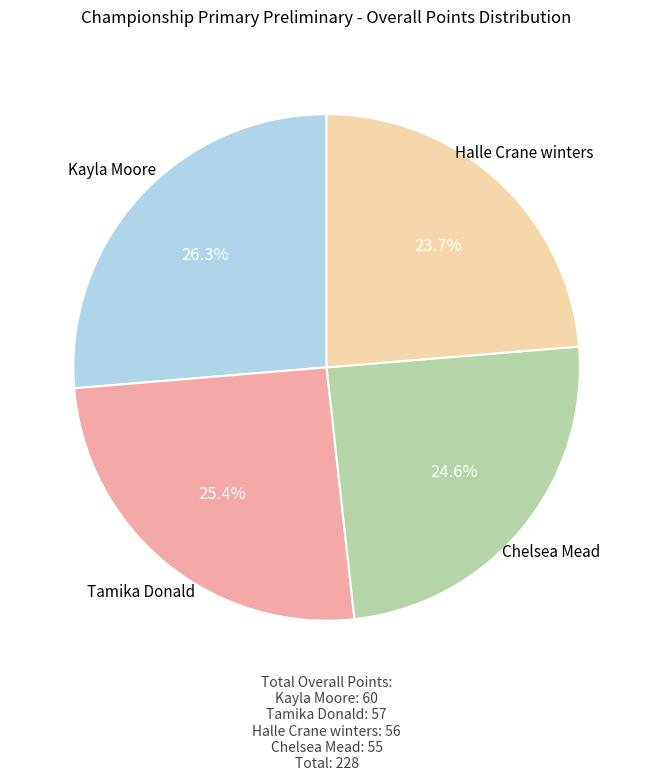

Is there any slice that represents more than half of the pie?

No